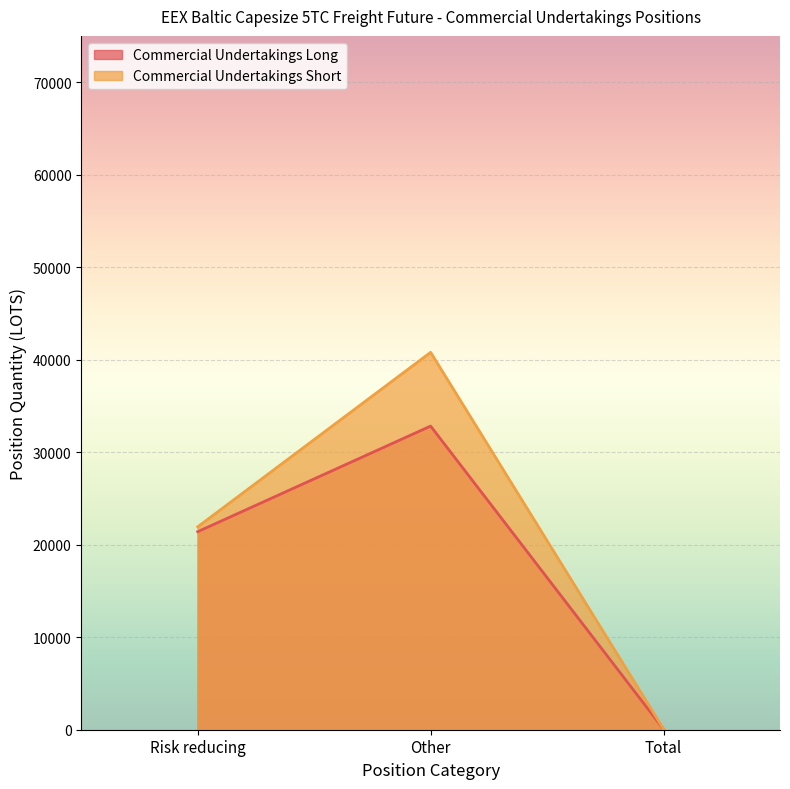

What is the sum of the Commercial Undertakings Long values at Other and Risk reducing?

54230.8